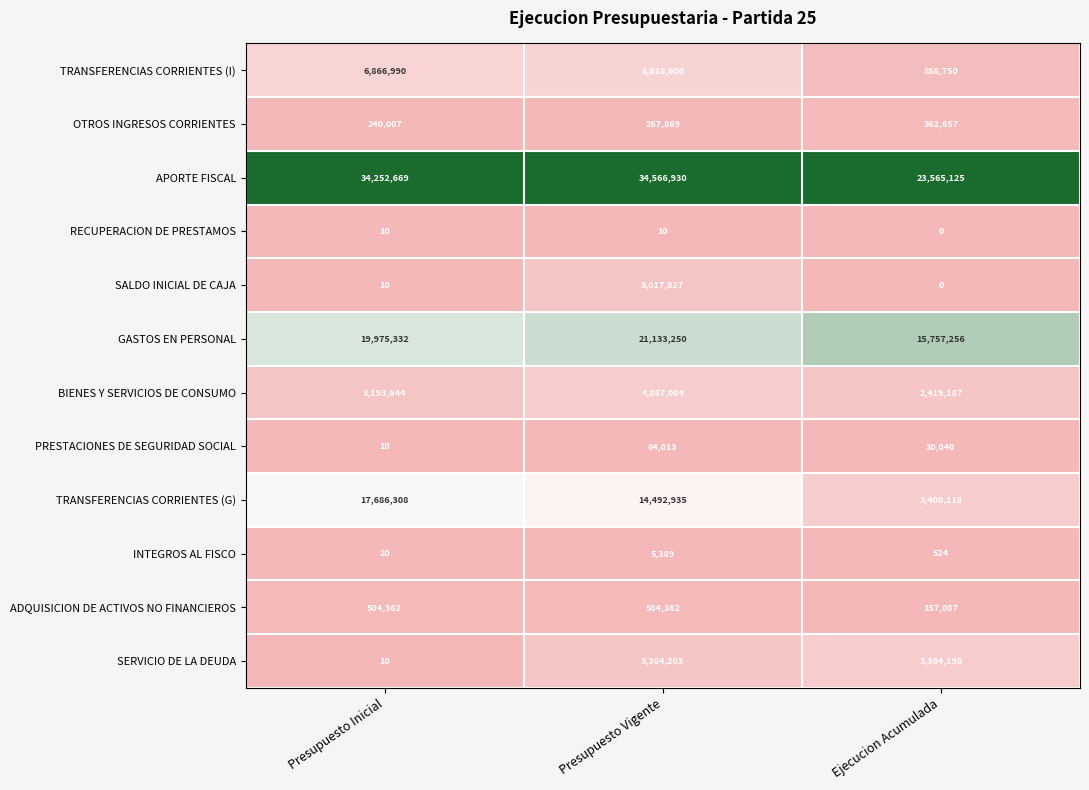

How many categories are shown in the chart?

3